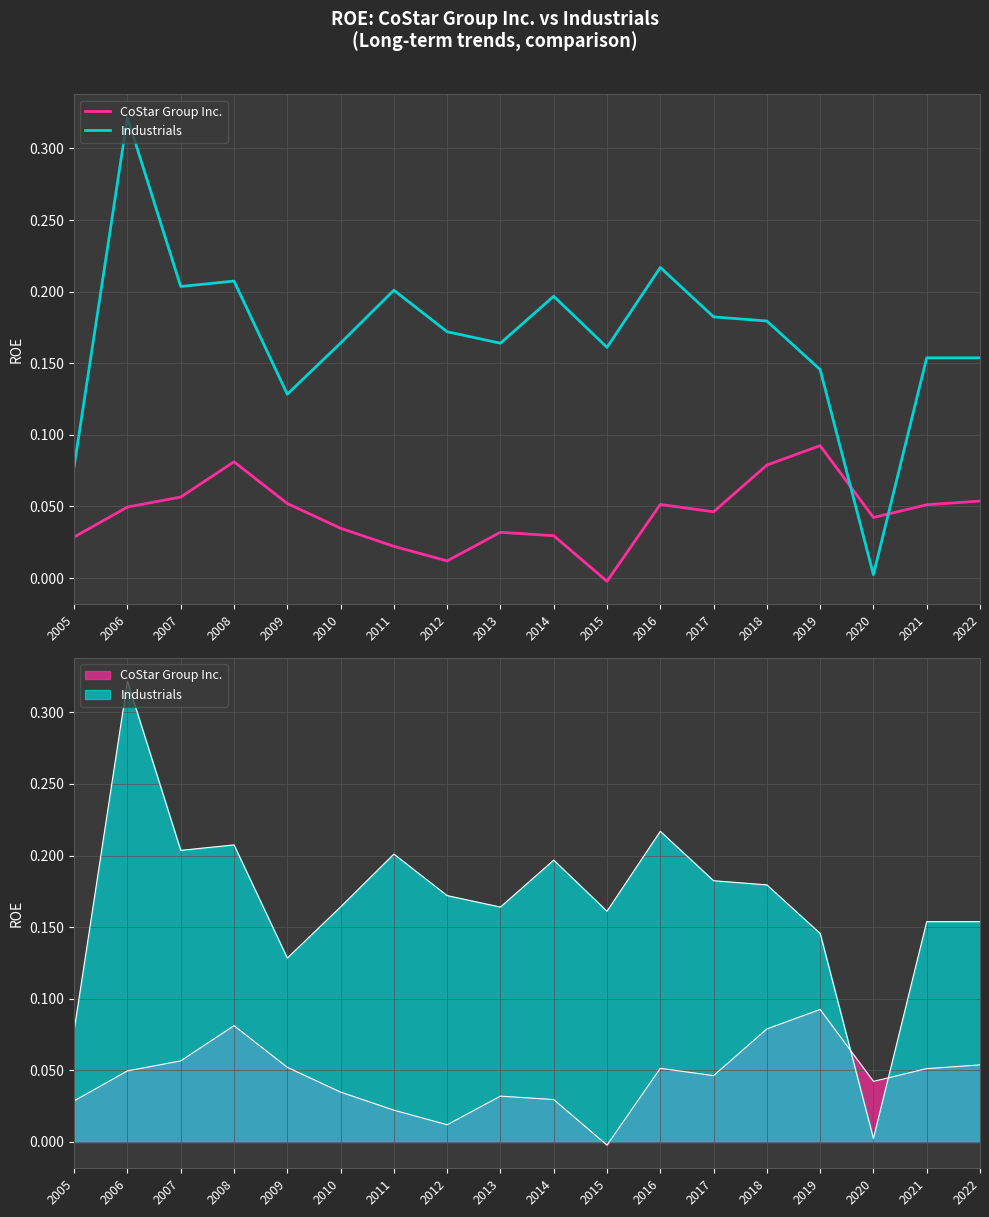

True or false: CoStar Group Inc. has a value of 0.1 at 2016.

True